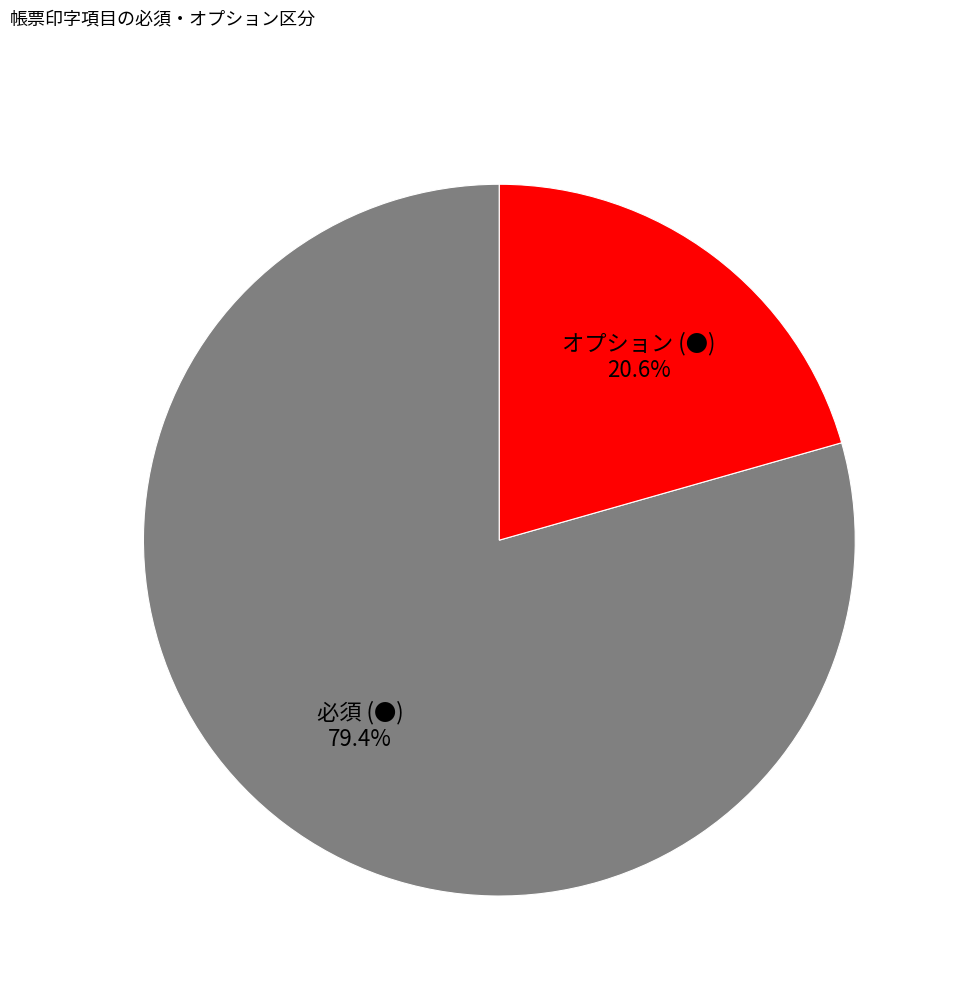

To the nearest percent, what percentage of the pie is 必須 (●)?

79%